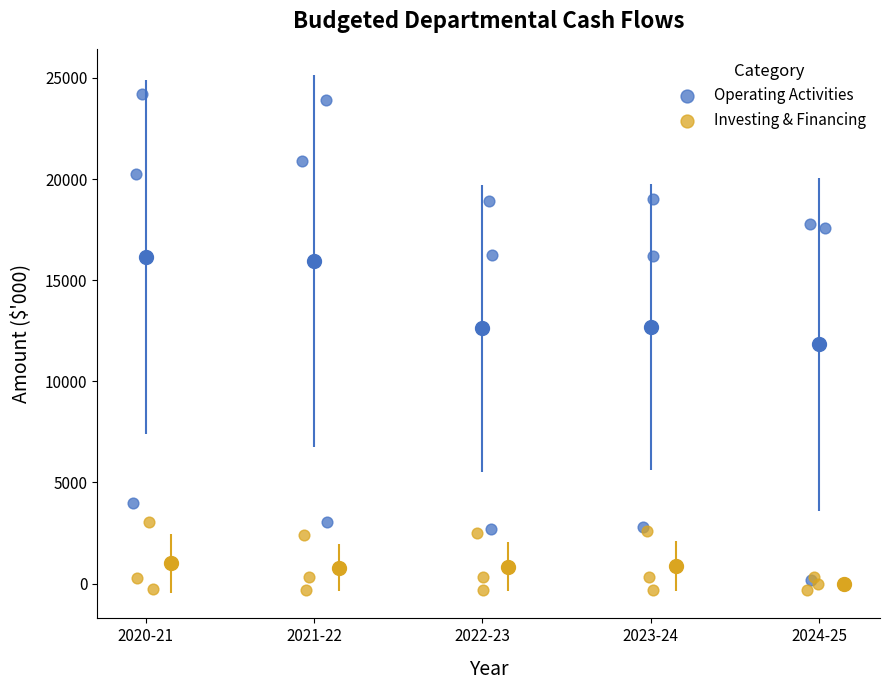

Which series has the largest Y range (max minus min)?

Operating Activities